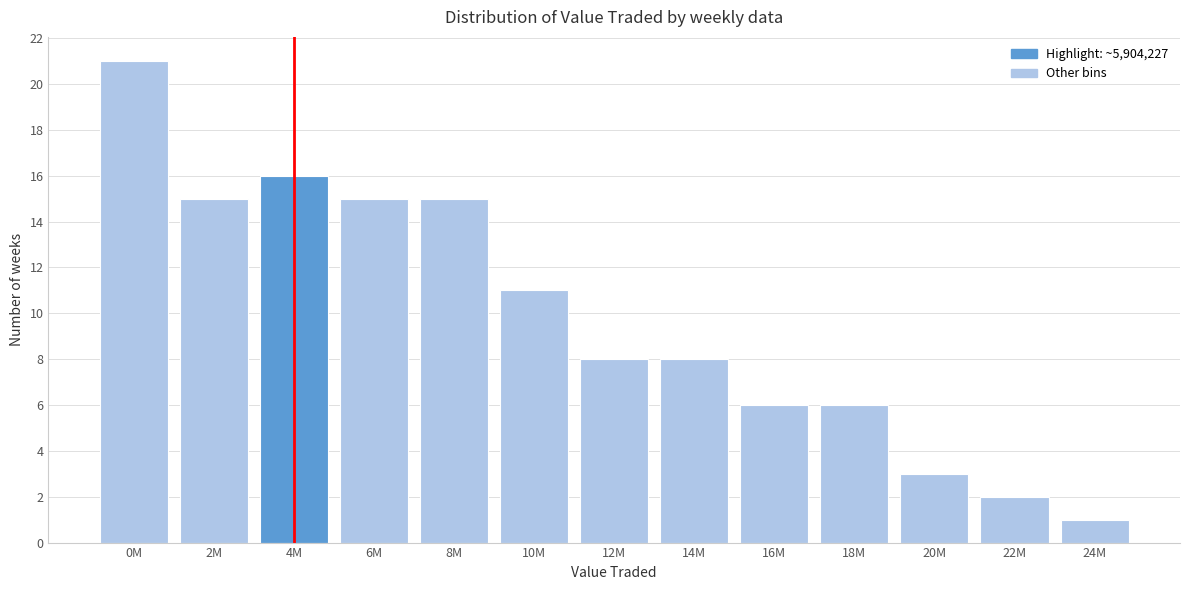

Reading right to left, list all the values displayed in this chart.

24M=1	22M=2	20M=3	18M=6	16M=6	14M=8	12M=8	10M=11	8M=15	6M=15	4M=16	2M=15	0M=21